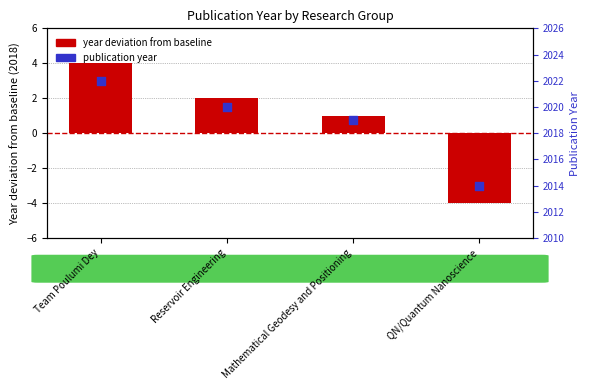

Which series has the largest total across all categories?

publication year